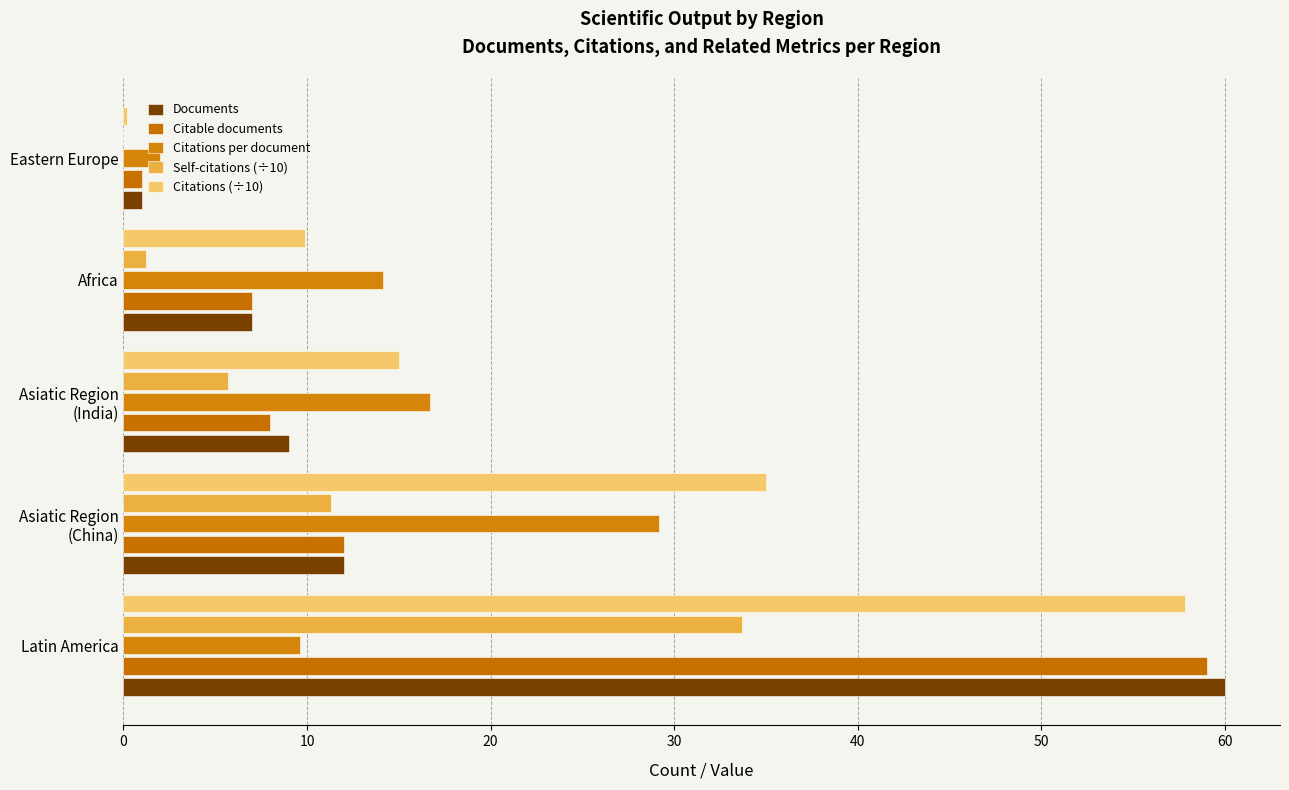

What is the maximum value shown in the chart?

60.0